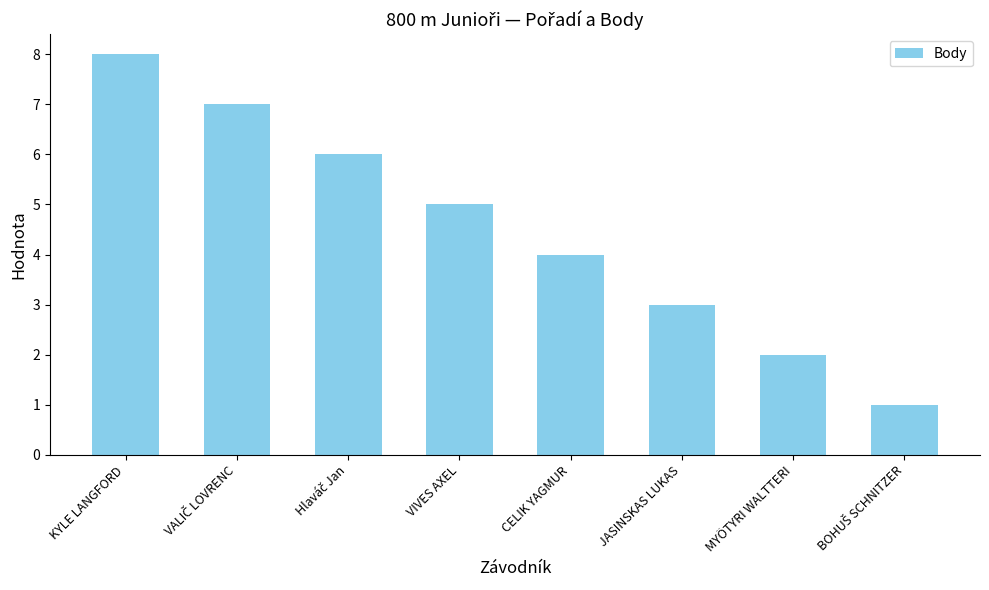

Reading left to right, extract all data points from this chart.

8	7	6	5	4	3	2	1